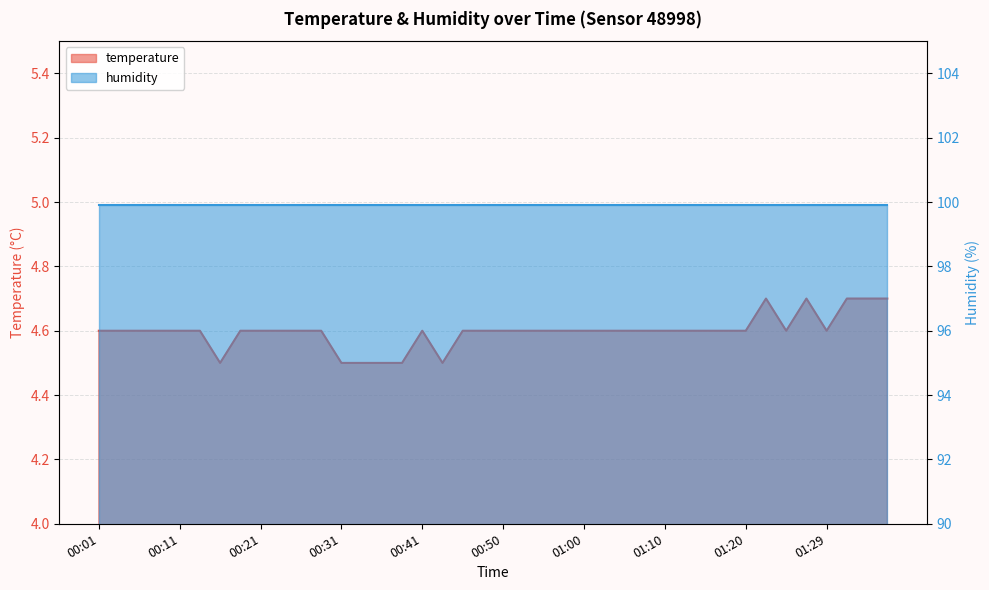

List the labels in order of value, largest first.

01:22, 01:27, 01:32, 01:34, 01:37, 00:01, 00:04, 00:06, 00:09, 00:11, 00:13, 00:18, 00:21, 00:23, 00:26, 00:28, 00:41, 00:46, 00:48, 00:50, 00:53, 00:55, 00:58, 01:00, 01:02, 01:05, 01:07, 01:10, 01:12, 01:15, 01:17, 01:20, 01:24, 01:29, 00:16, 00:31, 00:33, 00:36, 00:38, 00:43